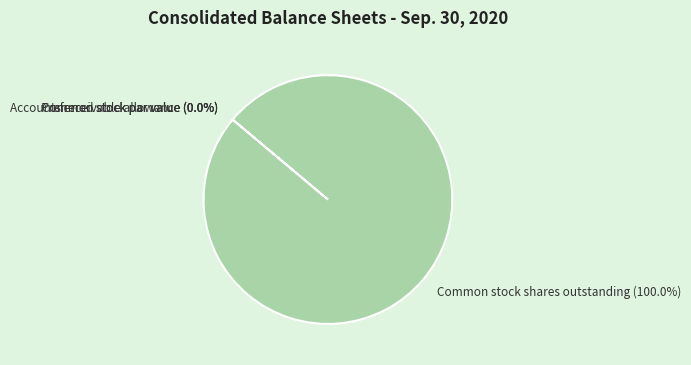

Combined, do Common stock shares outstanding and Preferred stock par value account for over 50%?

Yes